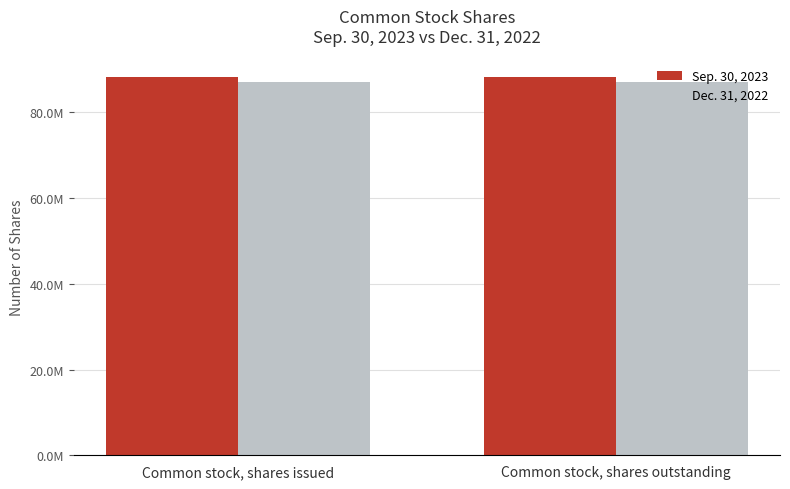

Does the chart contain any negative values?

No